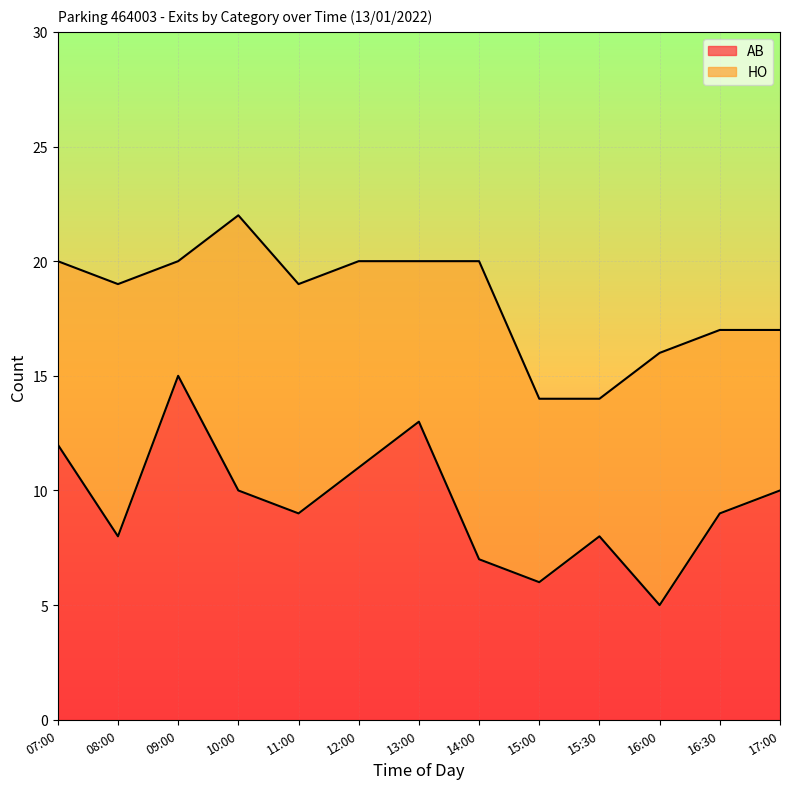

Where is the data nearest to the value 10?

10:00